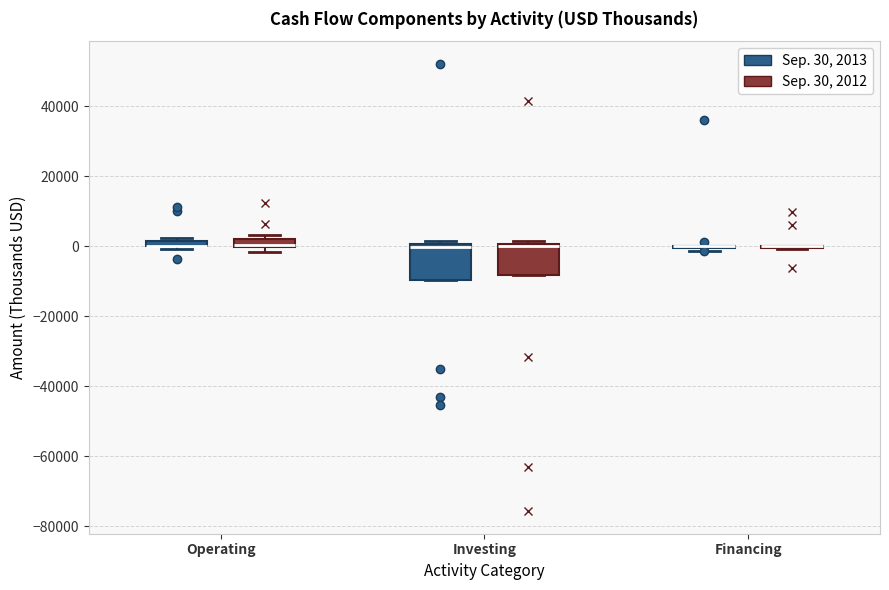

Where is the upper edge of the box for Investing (Sep. 30, 2012) on the y-axis? The values are not printed on the chart, so give them approximately, as read against the axis.

0